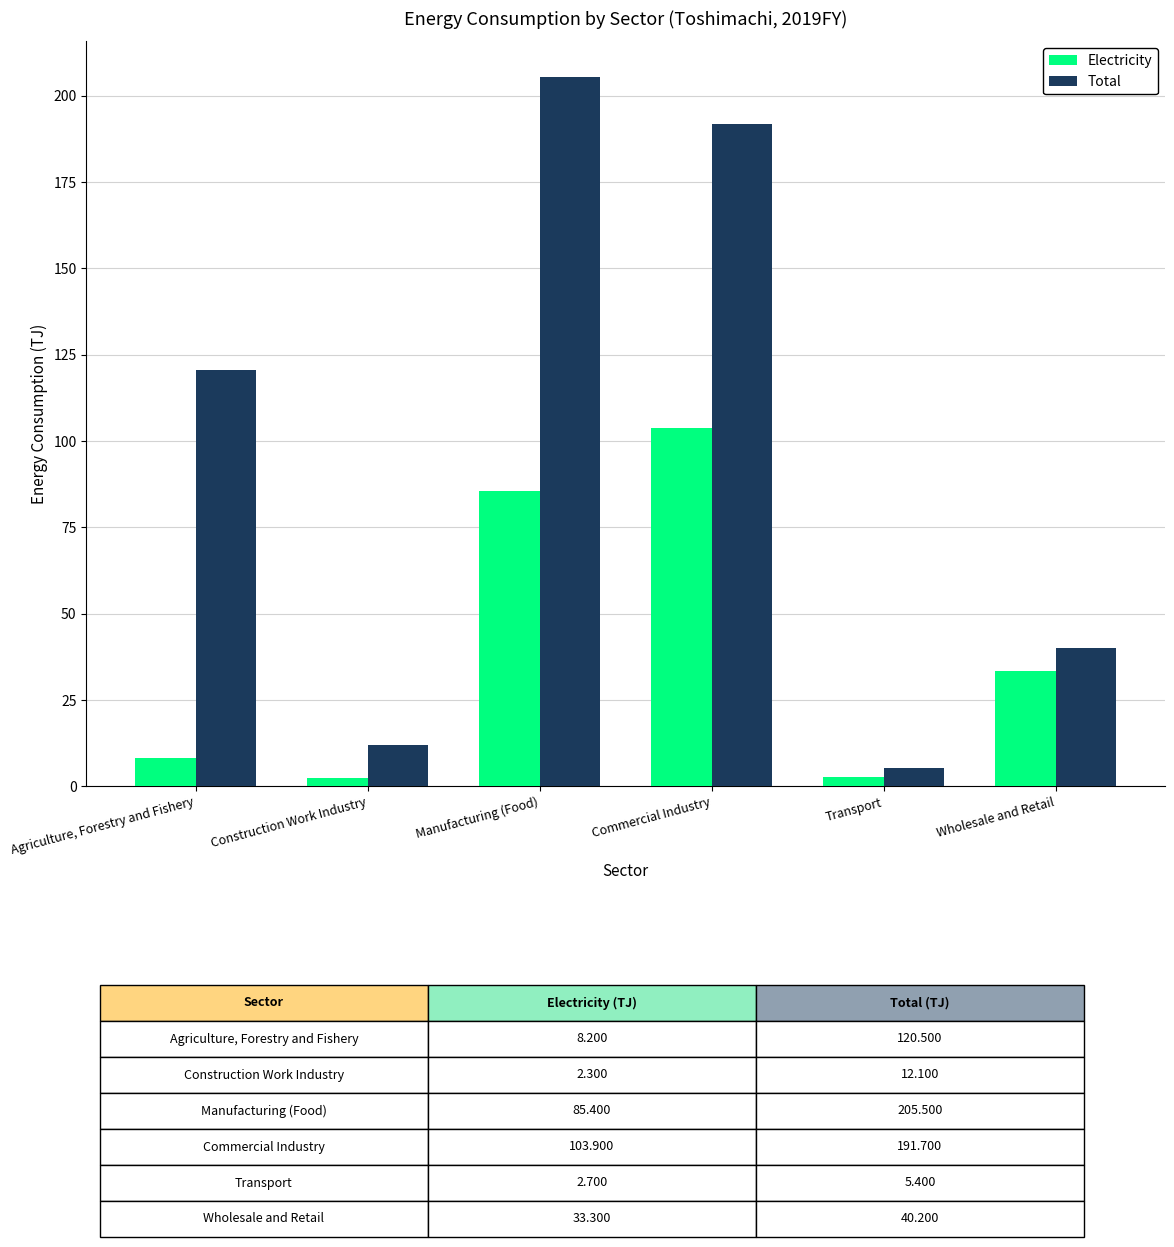

The Total series shows 120.5 at Agriculture, Forestry and Fishery. True or false?

True